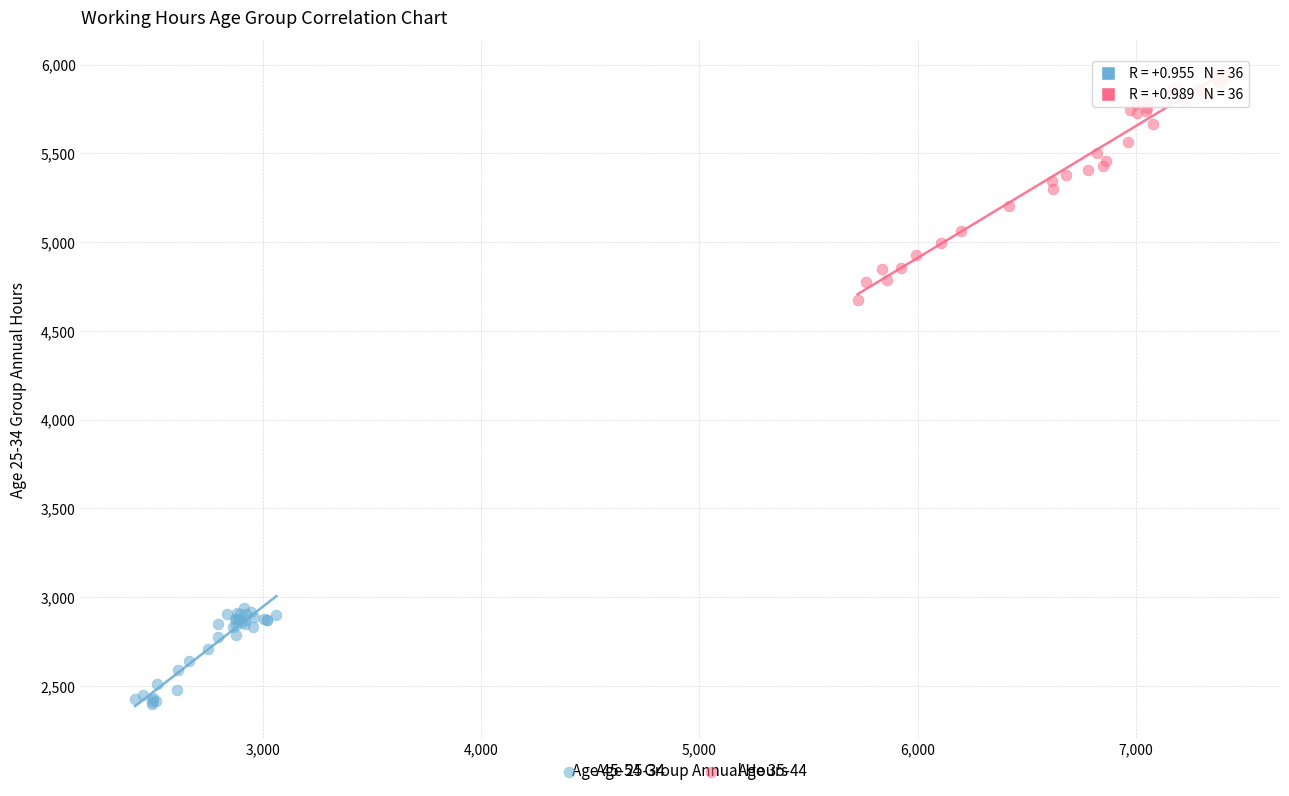

Which series has the largest Y range (max minus min)?

Age 35-44